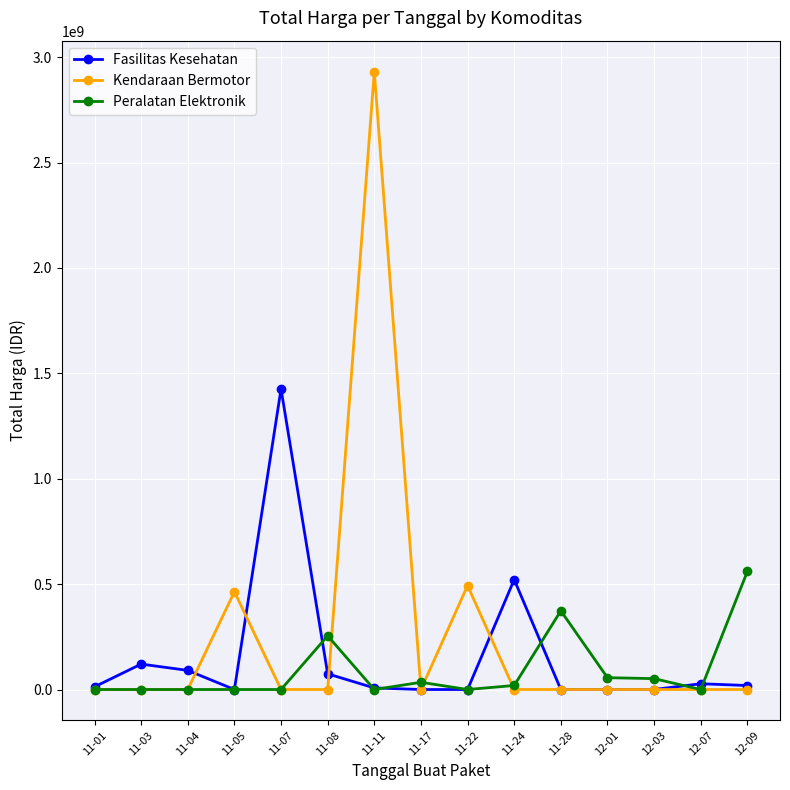

True or false: Fasilitas Kesehatan has more than 1 points higher than both neighbors.

True